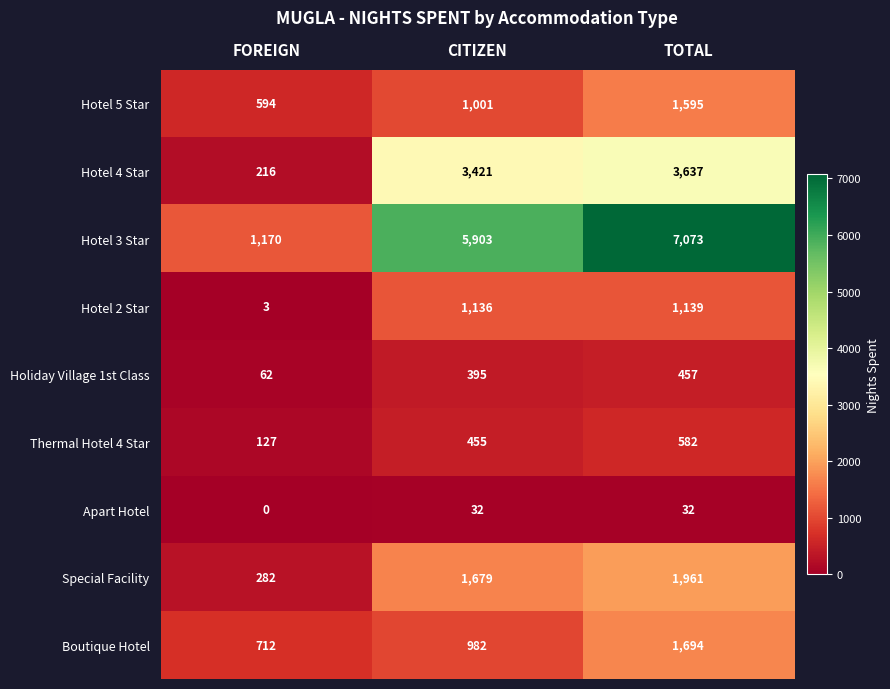

Reading left to right, extract all data points from this chart.

Hotel 5 Star: 594	1001	1595
Hotel 4 Star: 216	3421	3637
Hotel 3 Star: 1170	5903	7073
Hotel 2 Star: 3	1136	1139
Holiday Village 1st Class: 62	395	457
Thermal Hotel 4 Star: 127	455	582
Apart Hotel: 0	32	32
Special Facility: 282	1679	1961
Boutique Hotel: 712	982	1694